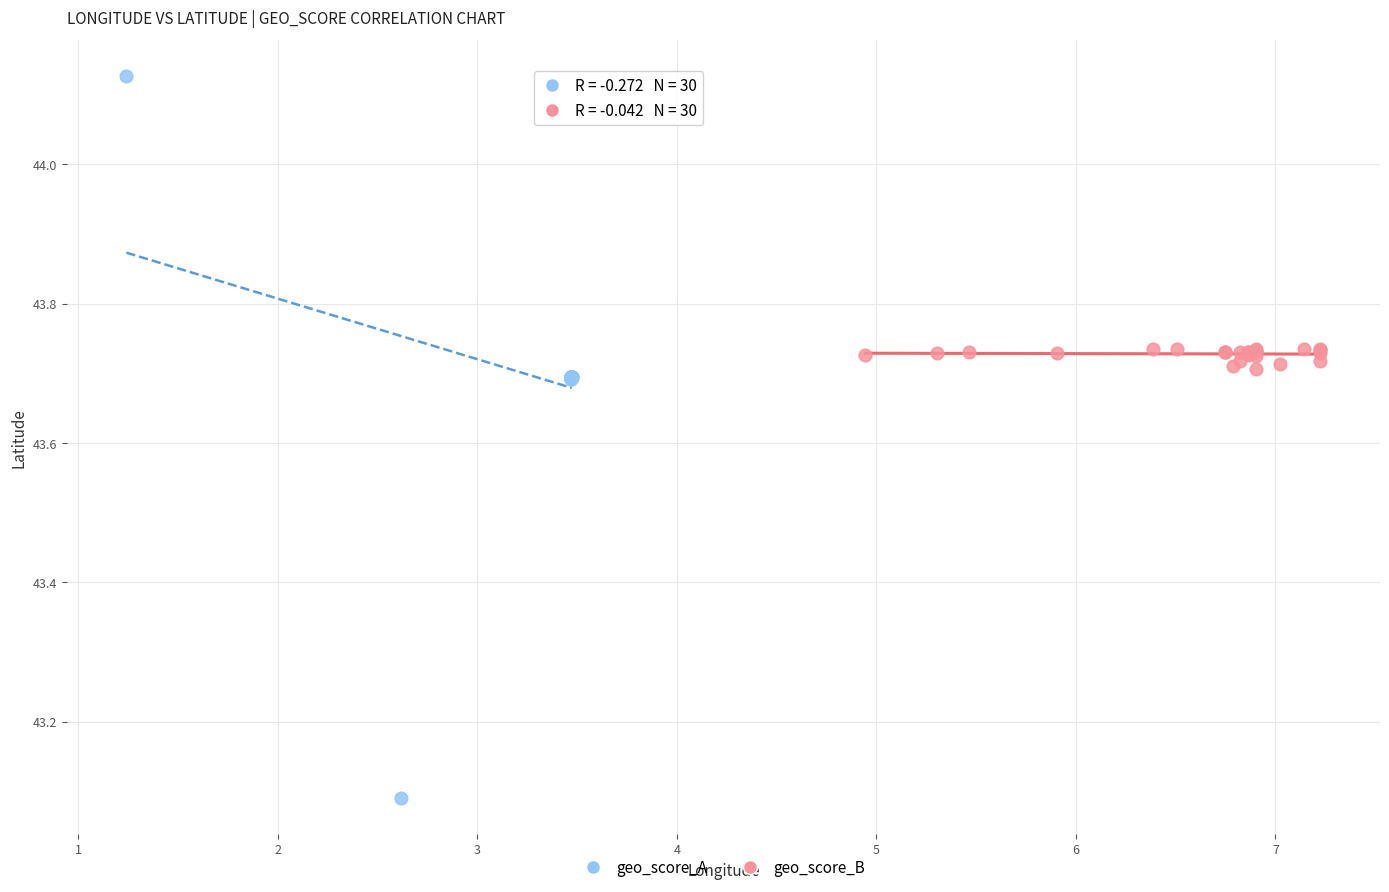

Which series reaches the minimum Y coordinate?

geo_score_A